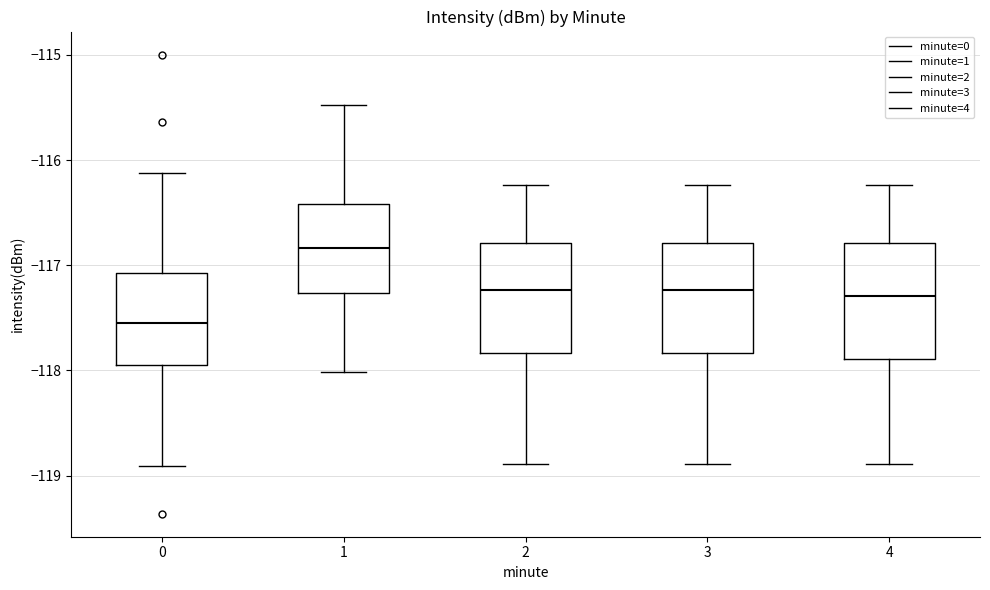

Where does the median line of the box at x = 2 sit on the y-axis? The values are not printed on the chart, so give them approximately, as read against the axis.

-117.2